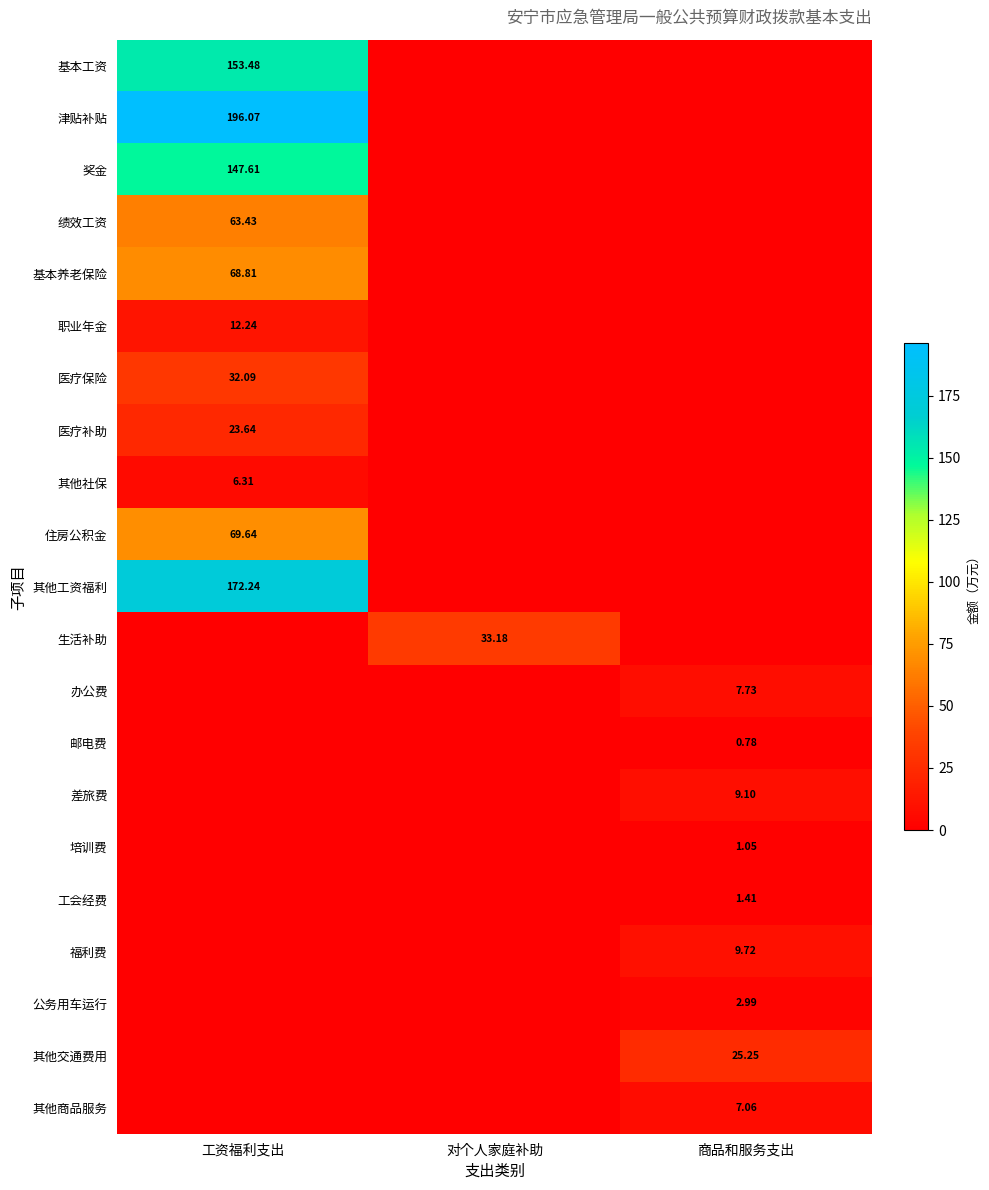

Count the number of data series in this chart.

21